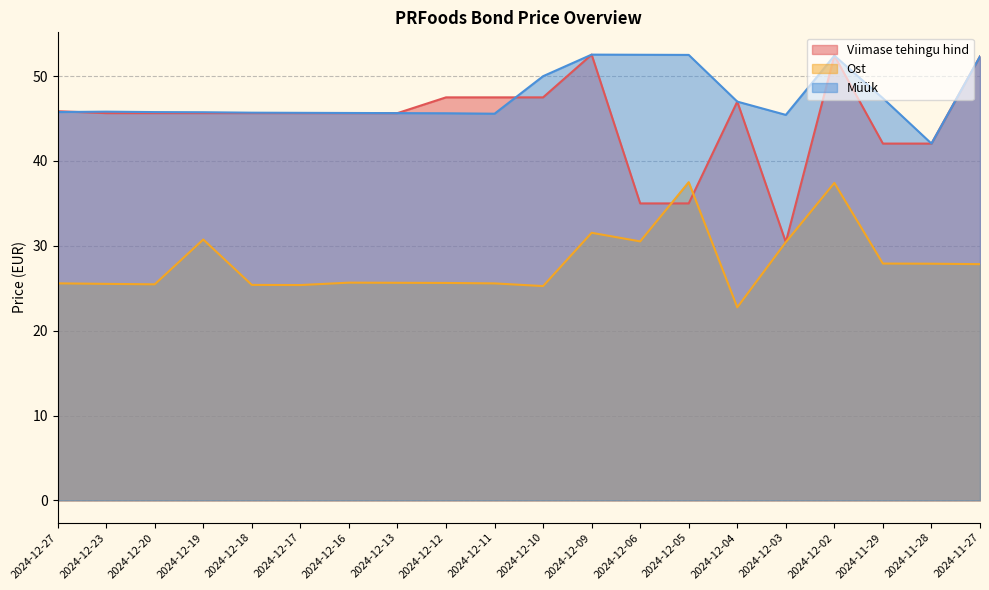

What is the average value of the Viimase tehingu hind series?

44.8